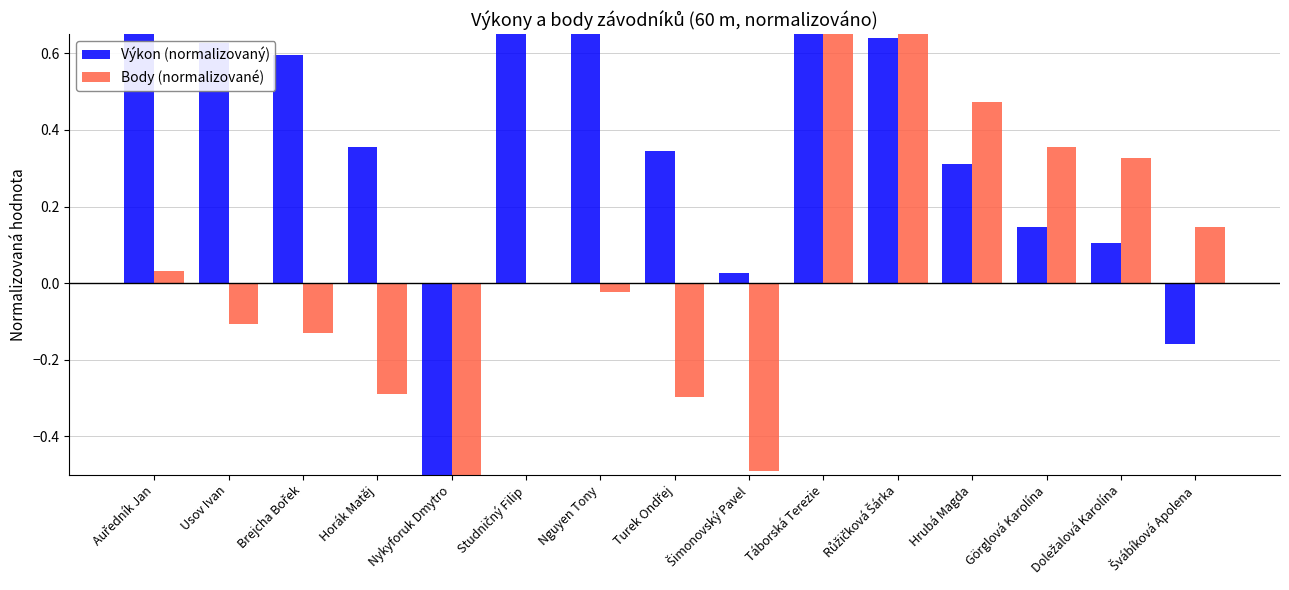

Reading left to right, list all the values displayed in this chart.

Výkon (normalizovaný): 0.8	0.6	0.6	0.4	-1.0	0.8	0.7	0.3	0.0	1.0	0.6	0.3	0.1	0.1	-0.2
Body (normalizované): 0.0	-0.1	-0.1	-0.3	-1.0	0.0	-0.0	-0.3	-0.5	1.0	0.7	0.5	0.4	0.3	0.1